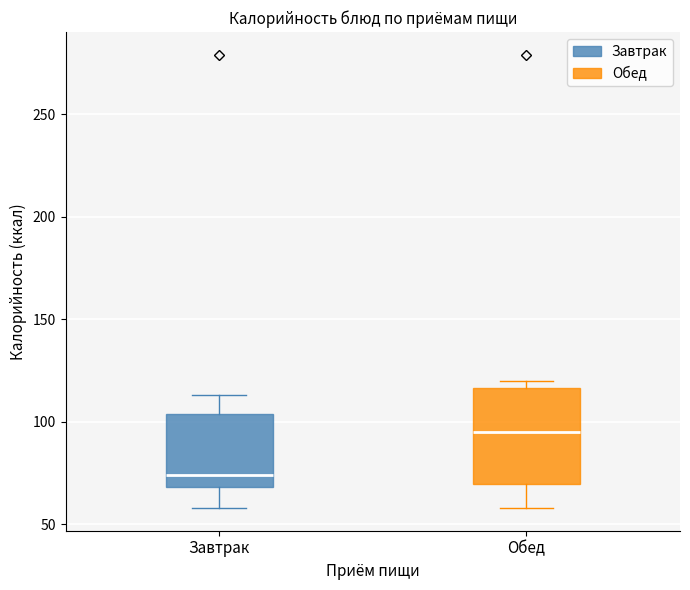

Where is the lower edge of the box for Завтрак on the y-axis? The values are not printed on the chart, so give them approximately, as read against the axis.

70